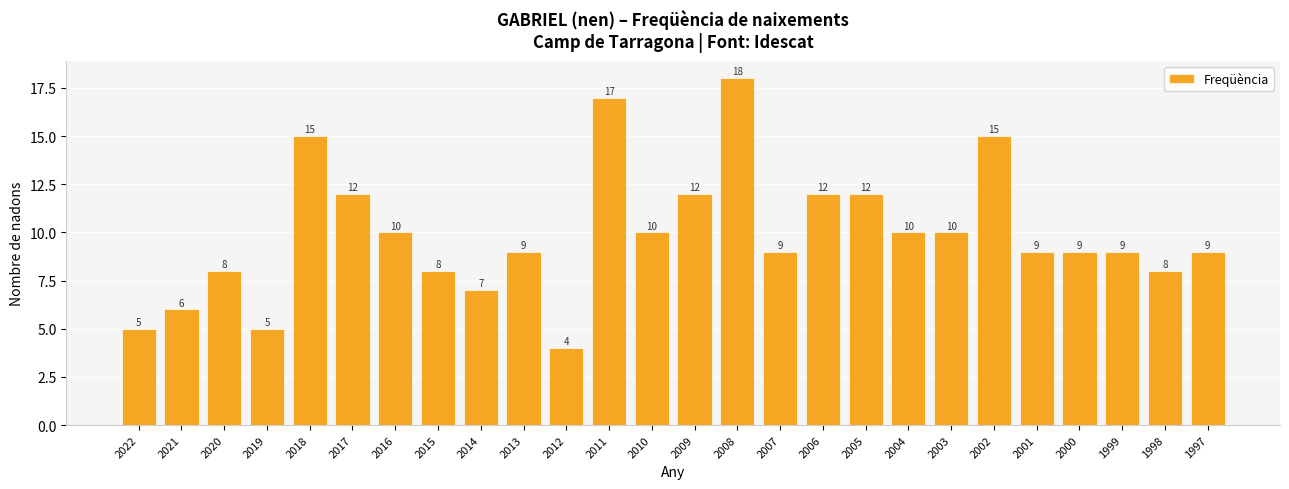

What is the greatest value displayed?

18